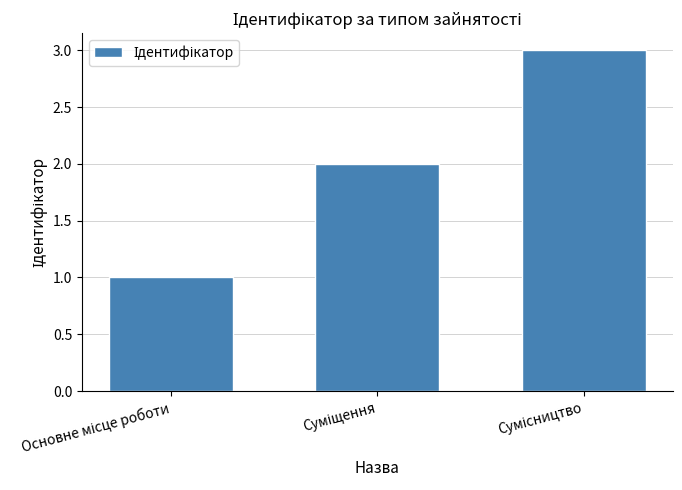

Reading right to left, extract all data points from this chart.

3	2	1